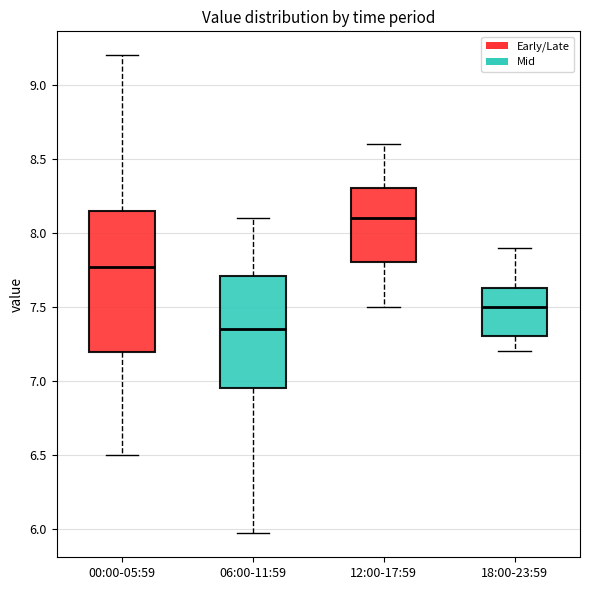

Reading left to right, transcribe this box plot: for each box, give where its median line is, the range the box spans, and where its two whiskers end, as read against the y-axis. The values are not printed on the chart, so give them approximately, as read against the axis.

00:00-05:59: median 7.75, box 7.20 to 8.15, whiskers 6.50 to 9.20
06:00-11:59: median 7.35, box 6.95 to 7.70, whiskers 5.95 to 8.10
12:00-17:59: median 8.10, box 7.80 to 8.30, whiskers 7.50 to 8.60
18:00-23:59: median 7.50, box 7.30 to 7.65, whiskers 7.20 to 7.90